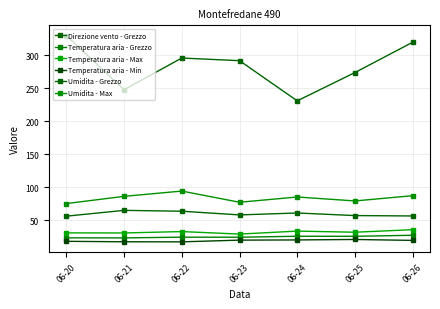

Is this an area chart (filled region under the line)?

No